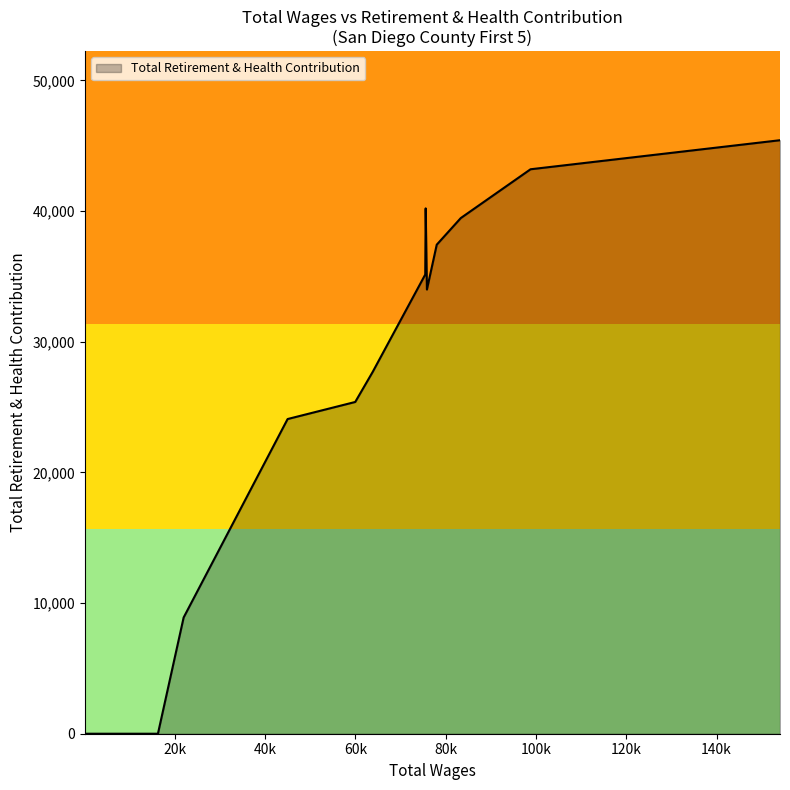

Between 75564.0 and 16251.0, which is larger?

75564.0